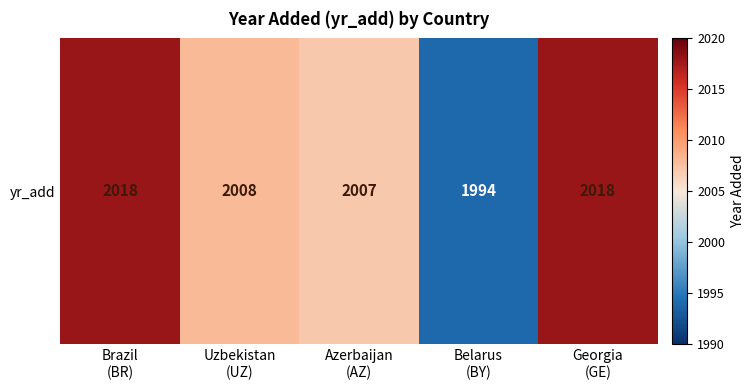

True or false: the data shows 450 at Belarus
(BY).

False